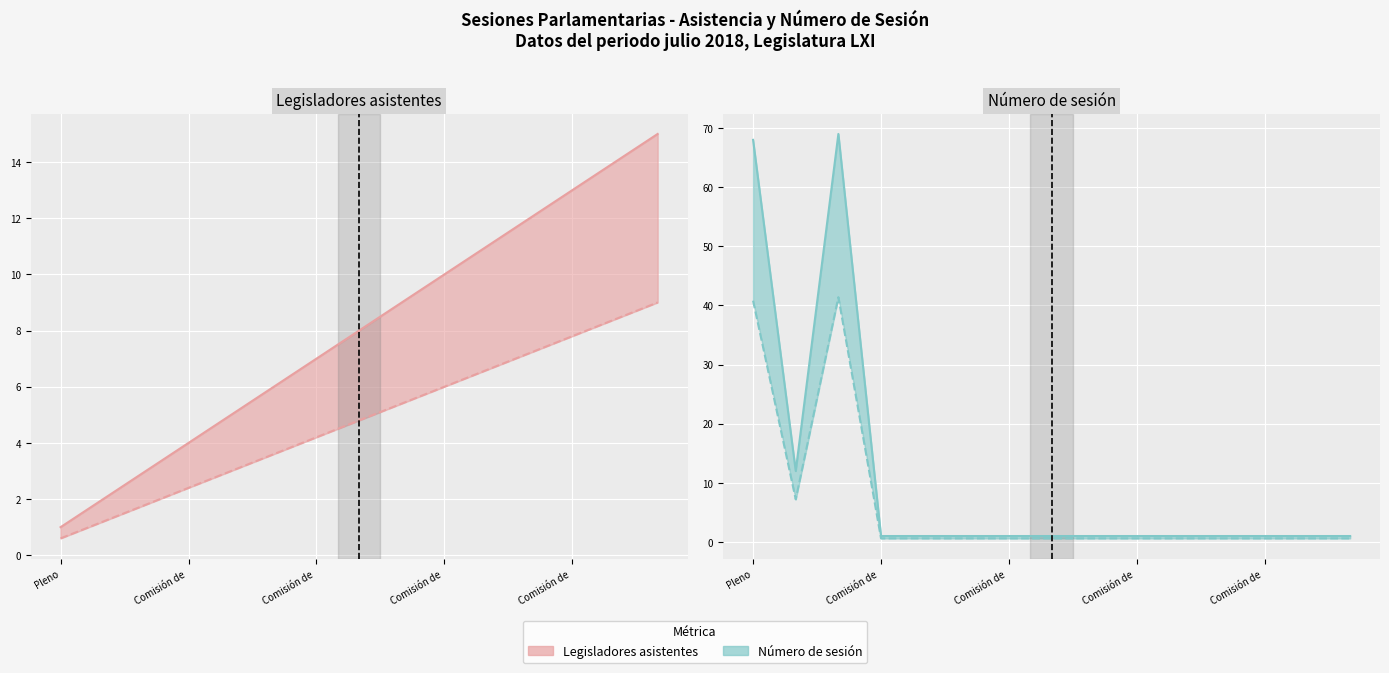

At 14, list the series in order from smallest to largest.

Número de sesión (min), Número de sesión (max), Legisladores asistentes (min), Legisladores asistentes (max)